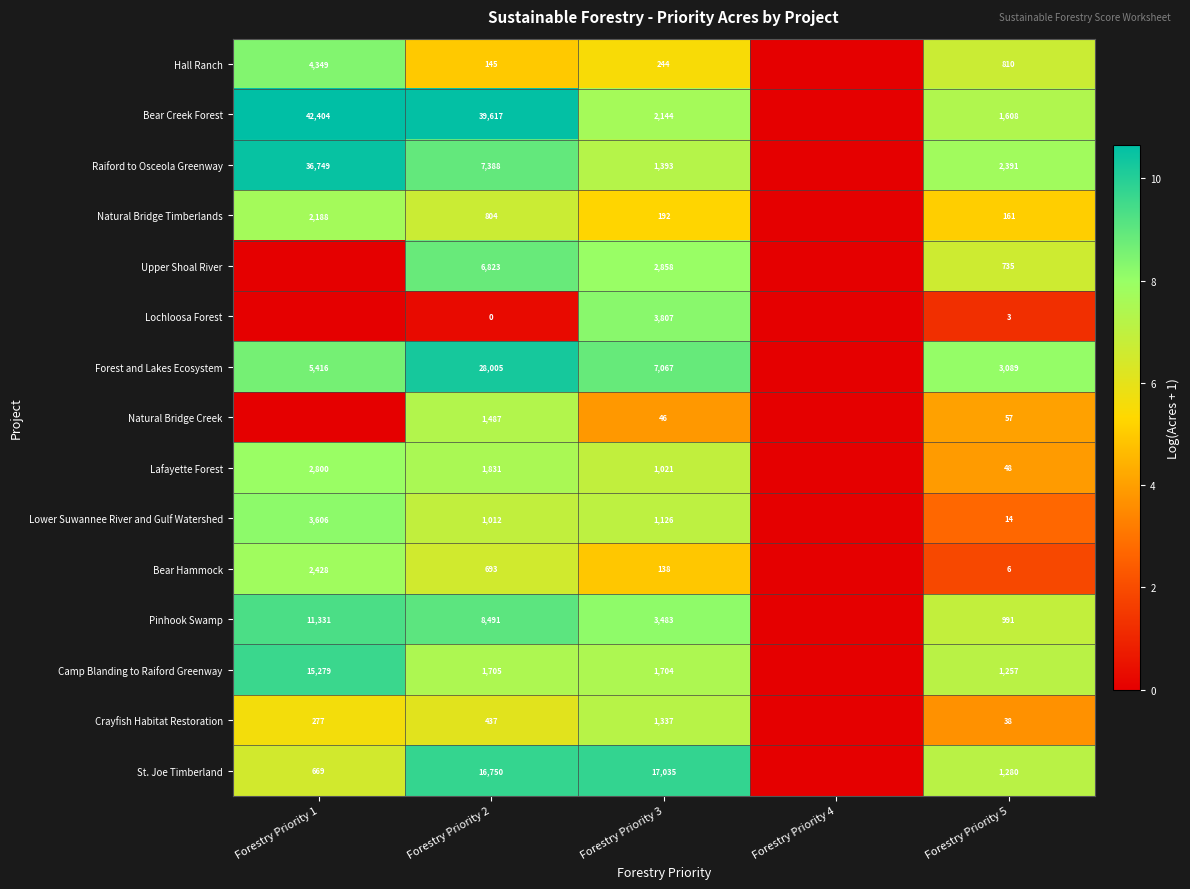

What is the spread (max minus min) of values at Forestry Priority 3?

16989